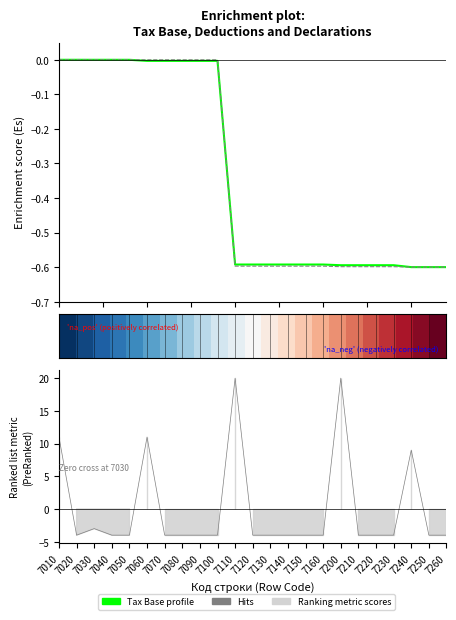

How many negative values does the Tax Deductions series have?

18